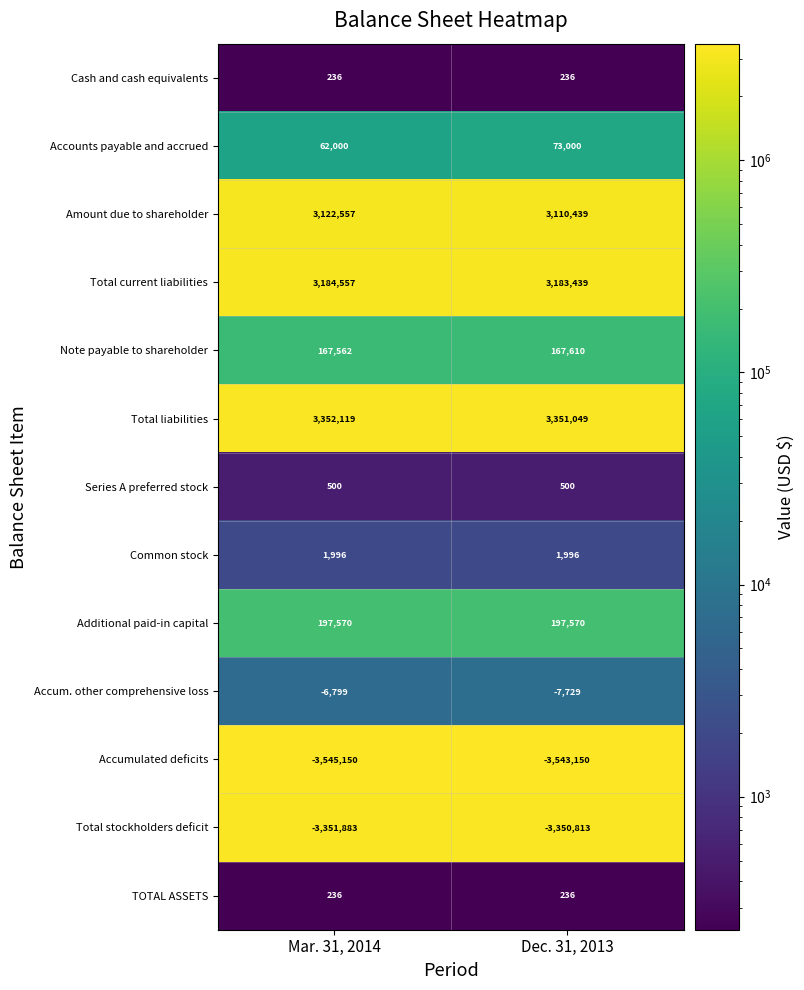

What is the smallest value displayed?

-3545150